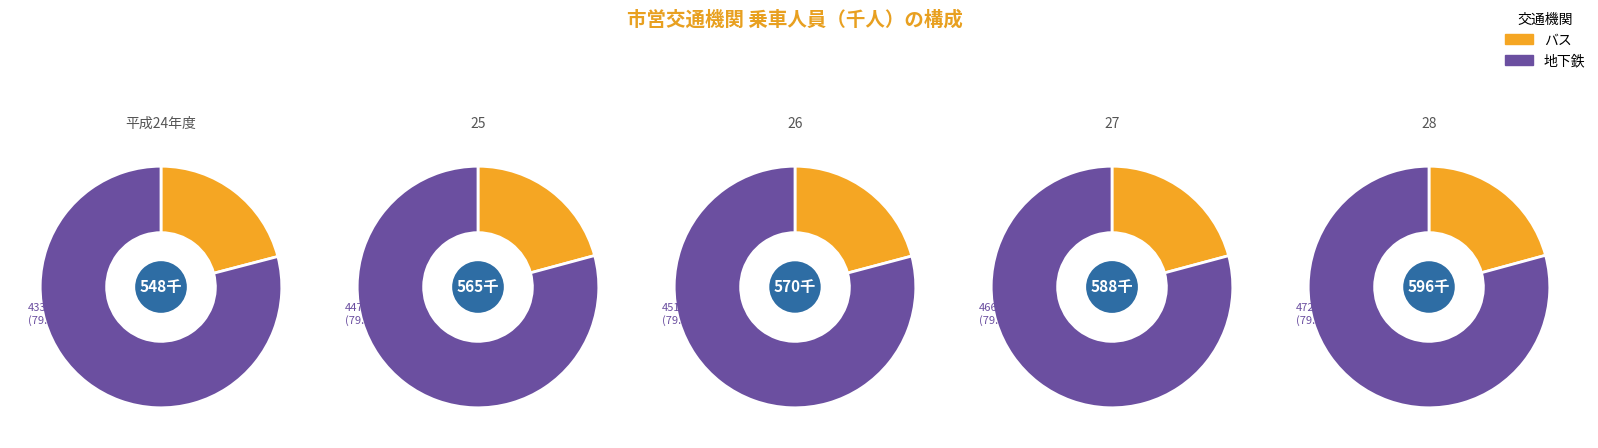

What percentage is the 28 slice, to the nearest percent?

21%